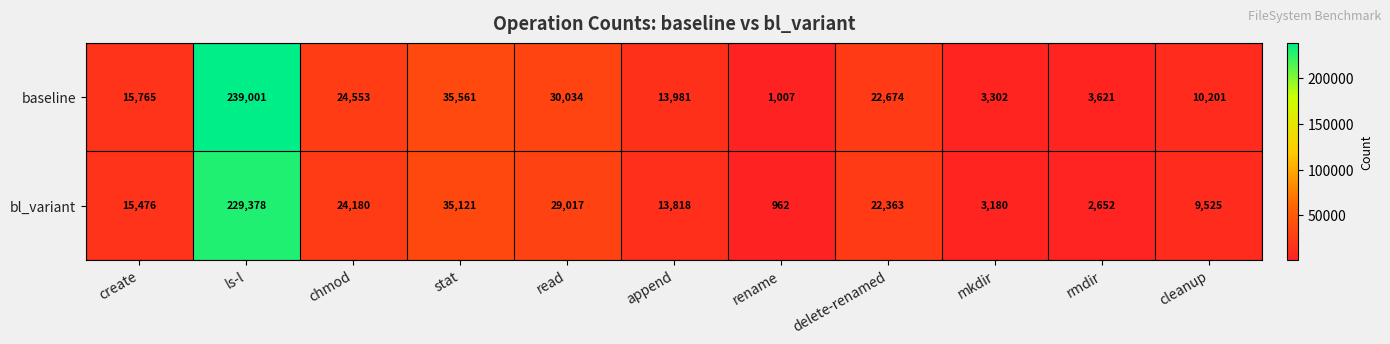

Which series changed the most between append and cleanup?

bl_variant